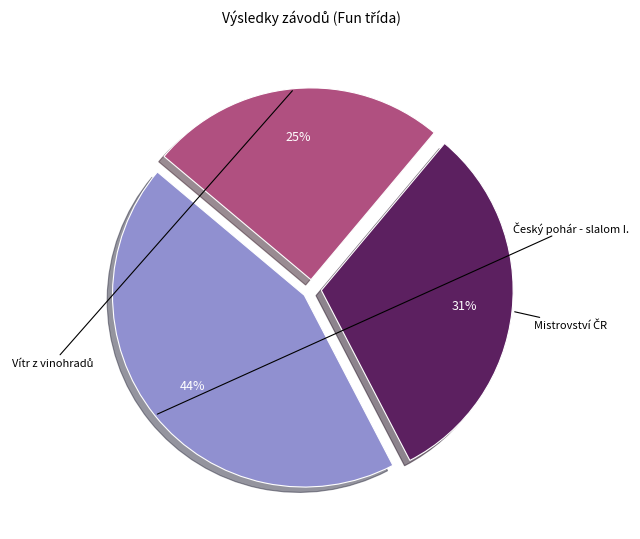

To the nearest percent, what percentage of the pie is Český pohár - slalom I.?

44%